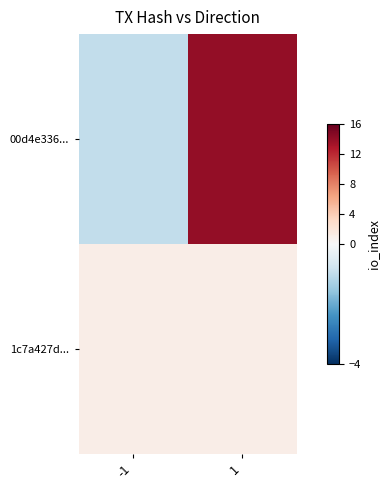

Reading left to right, list all the values displayed in this chart.

00d4e336...: -1=-1	1=14
1c7a427d...: -1=1	1=1